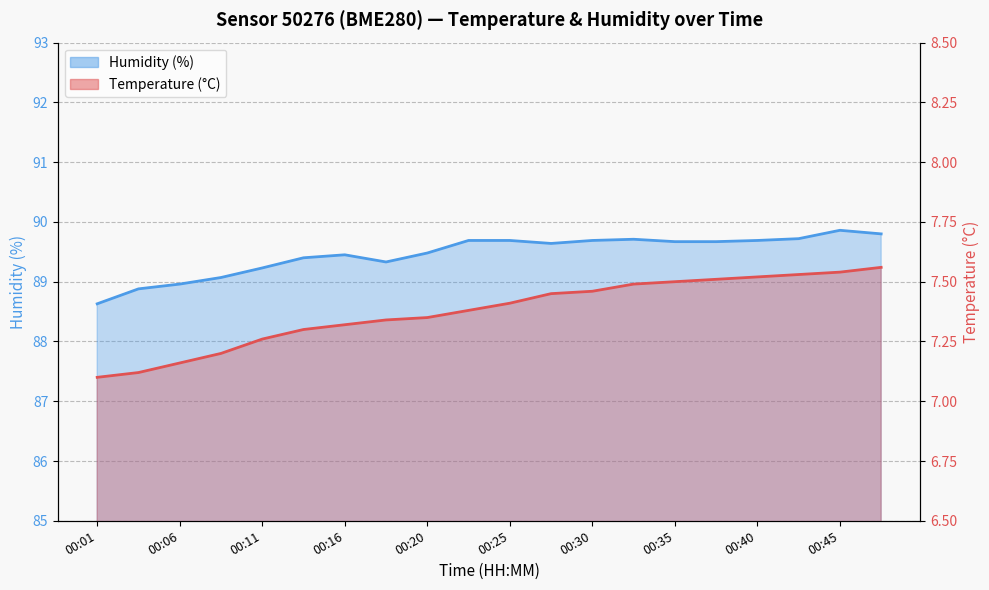

Reading left to right, what are all the values shown in this chart?

Temperature (°C): 00:01=7.1	00:03=7.1	00:06=7.2	00:08=7.2	00:11=7.3	00:13=7.3	00:16=7.3	00:18=7.3	00:20=7.3	00:23=7.4	00:25=7.4	00:28=7.5	00:30=7.5	00:33=7.5	00:35=7.5	00:38=7.5	00:40=7.5	00:42=7.5	00:45=7.5	00:47=7.6
Humidity (%): 00:01=88.6	00:03=88.9	00:06=89.0	00:08=89.1	00:11=89.2	00:13=89.4	00:16=89.5	00:18=89.3	00:20=89.5	00:23=89.7	00:25=89.7	00:28=89.6	00:30=89.7	00:33=89.7	00:35=89.7	00:38=89.7	00:40=89.7	00:42=89.7	00:45=89.9	00:47=89.8